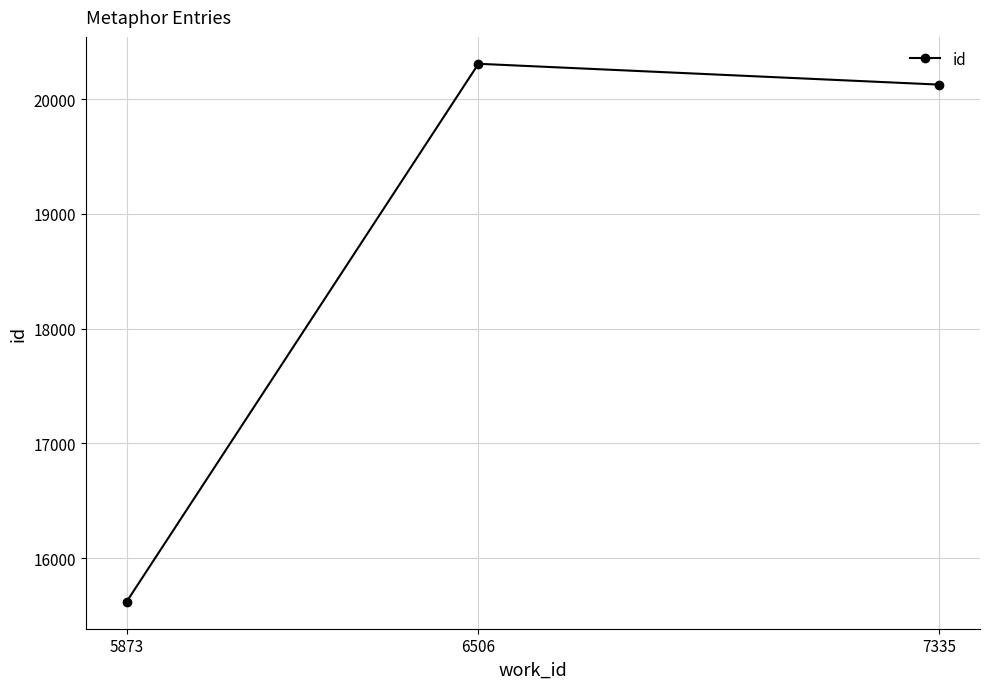

The chart shows a value of 20125.5 at 7335. True or false?

True